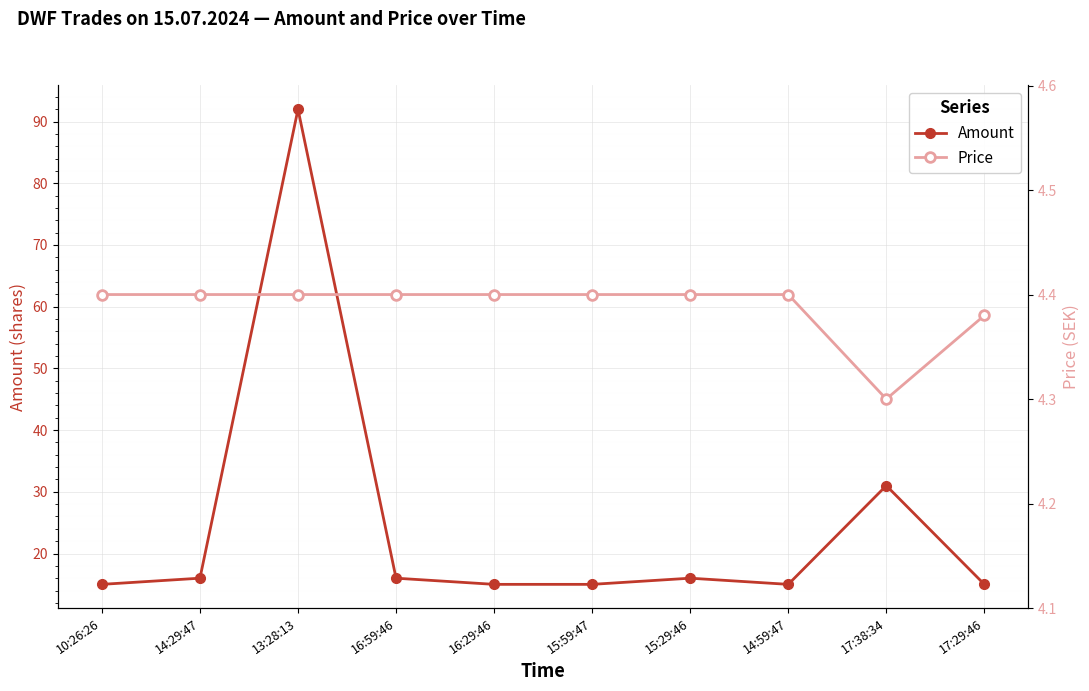

The value of Amount at 14:59:47 is 15.0. True or false?

True